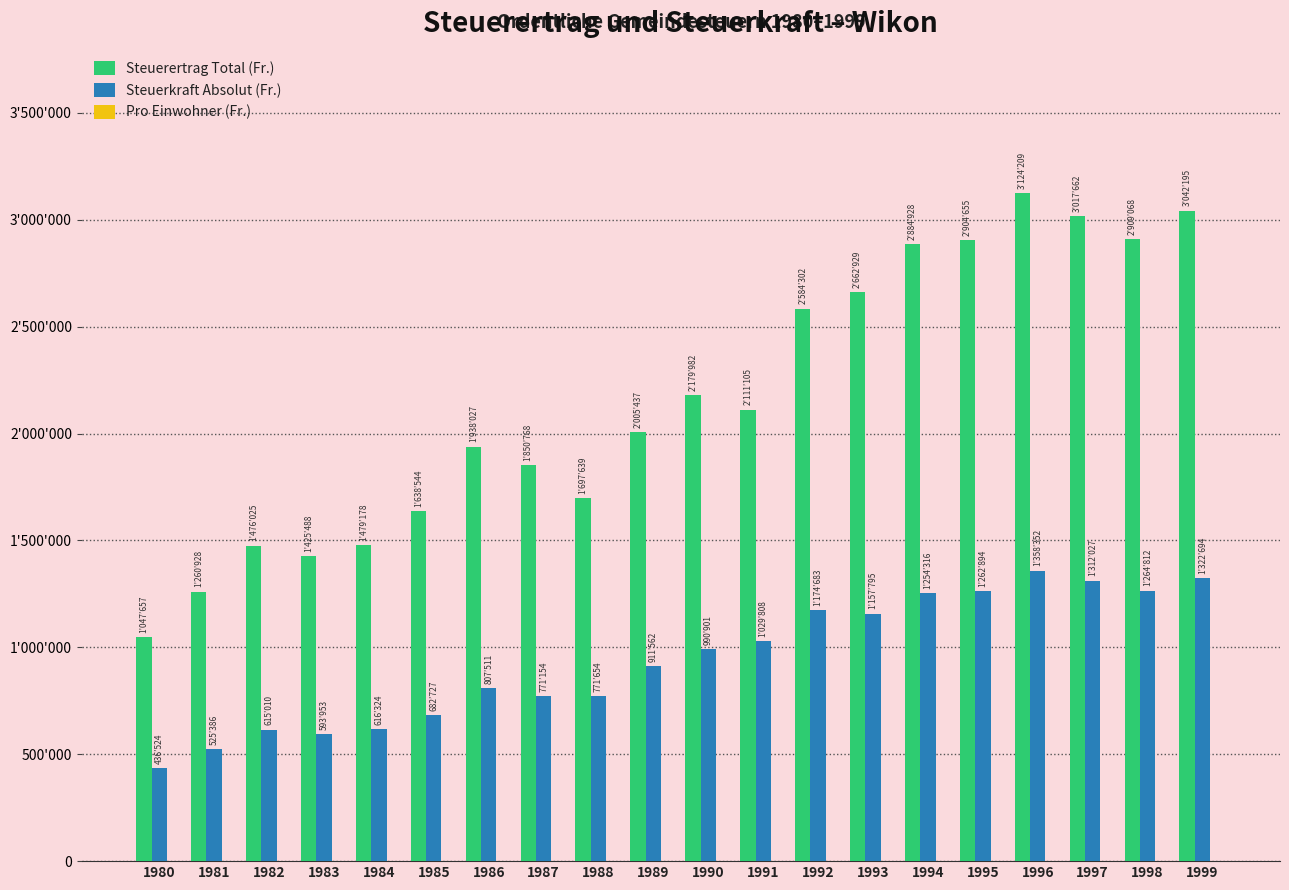

Are the bars grouped side by side (vs. stacked)?

Yes